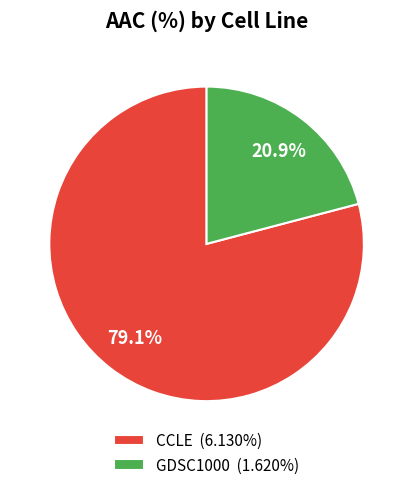

To the nearest percent, what is the average slice percentage?

50%